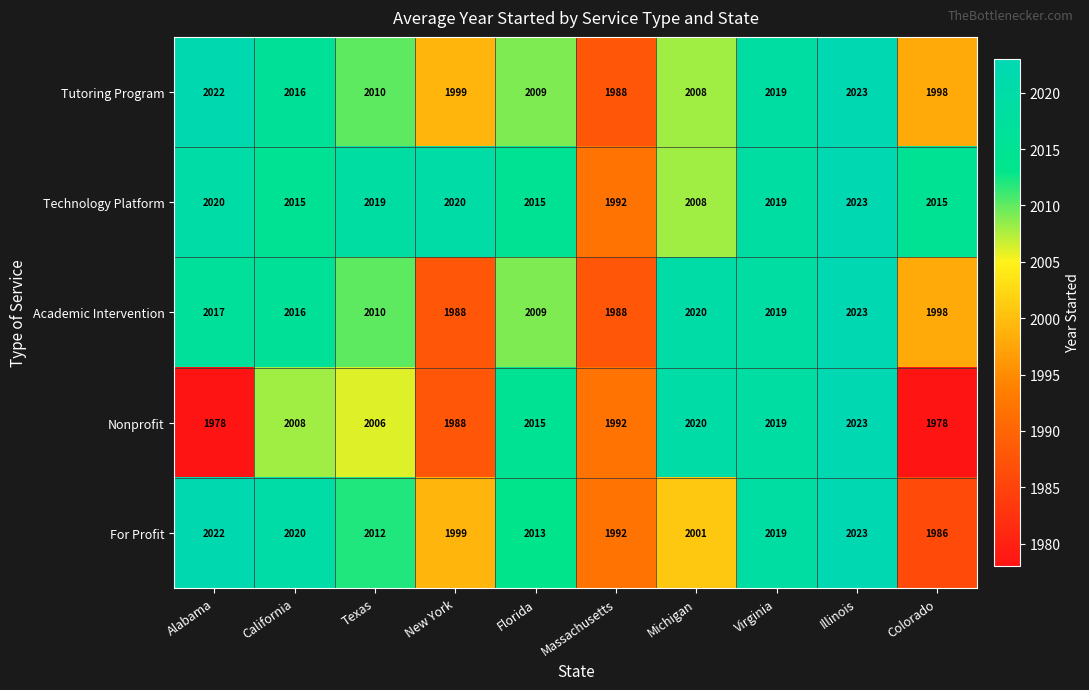

At how many categories does at least one series exceed 2016?

7